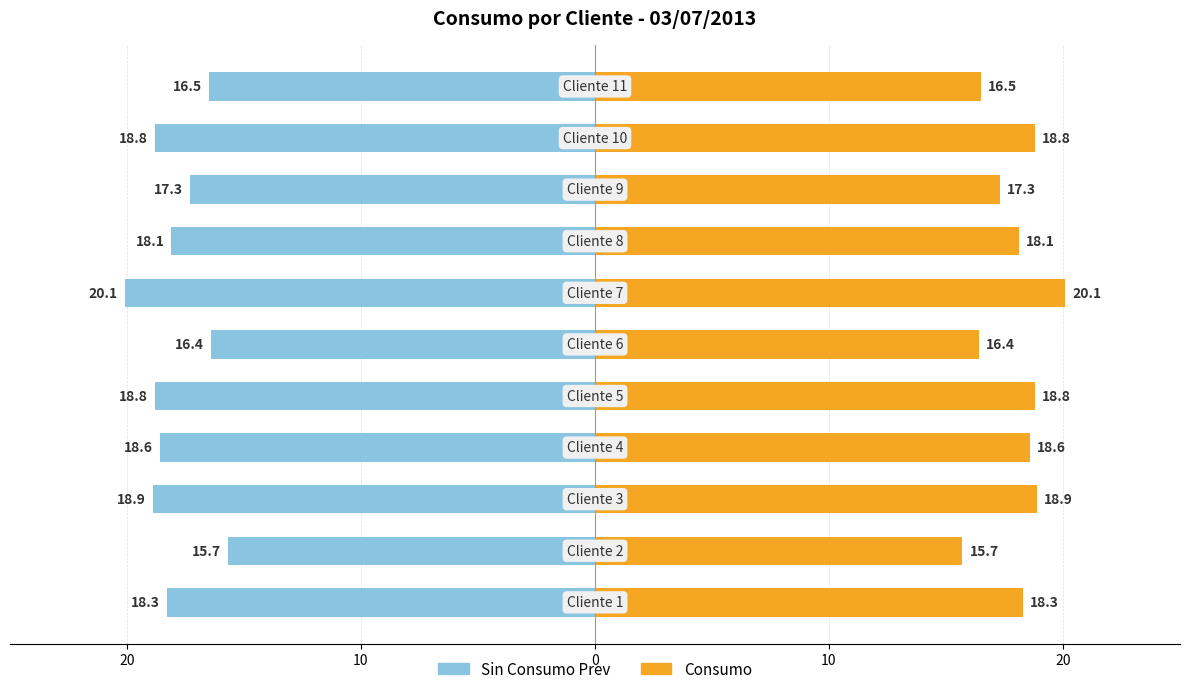

At how many categories does at least one series exceed -11?

11